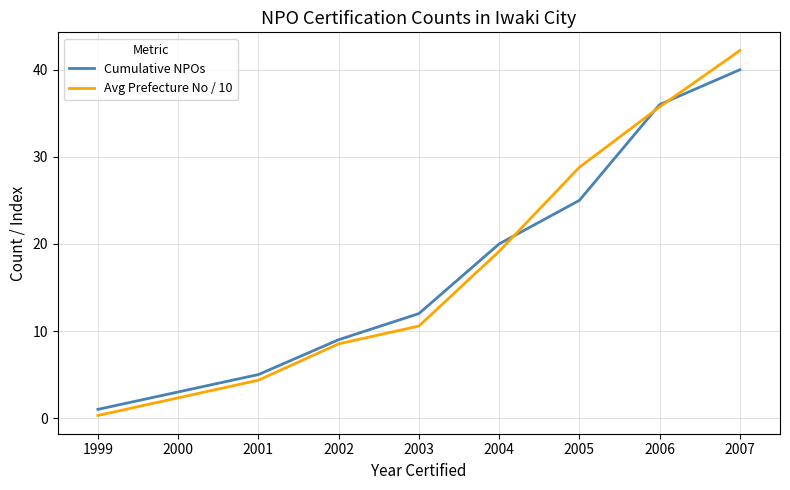

What is the average value of the Cumulative NPOs series?

18.5